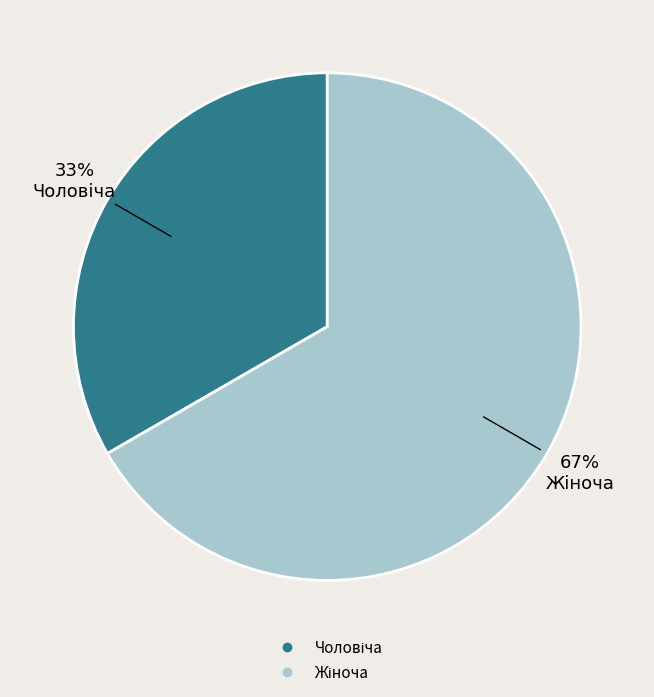

Does any single category account for the majority?

Yes